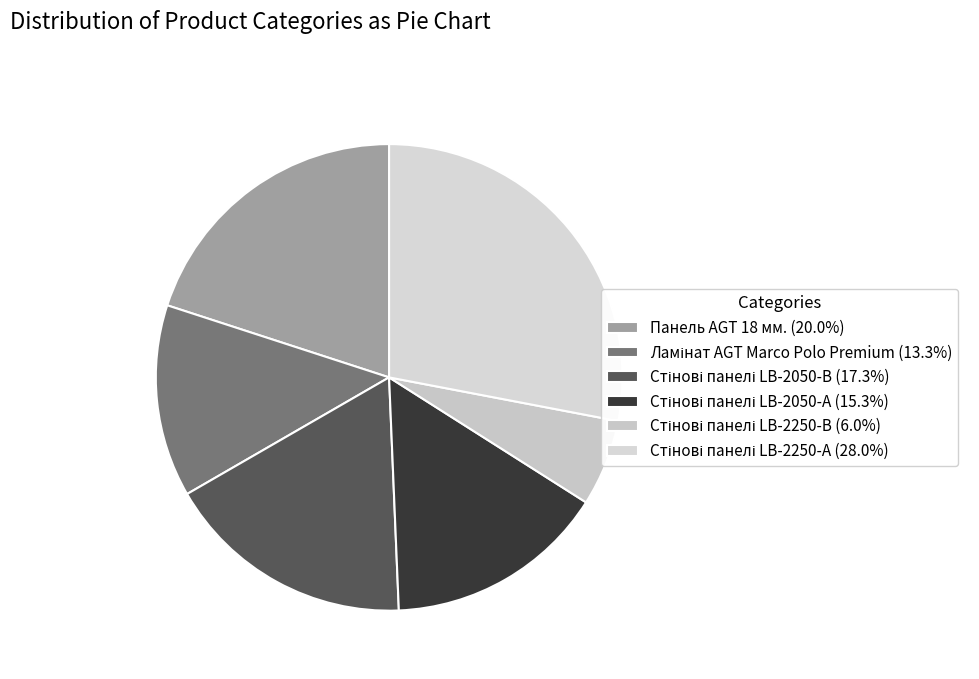

How many slices are in this pie chart?

6